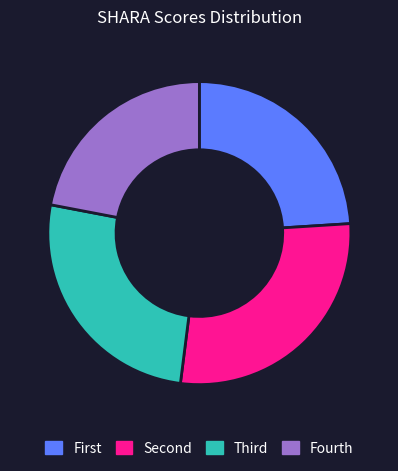

Which slice is the smallest?

Fourth